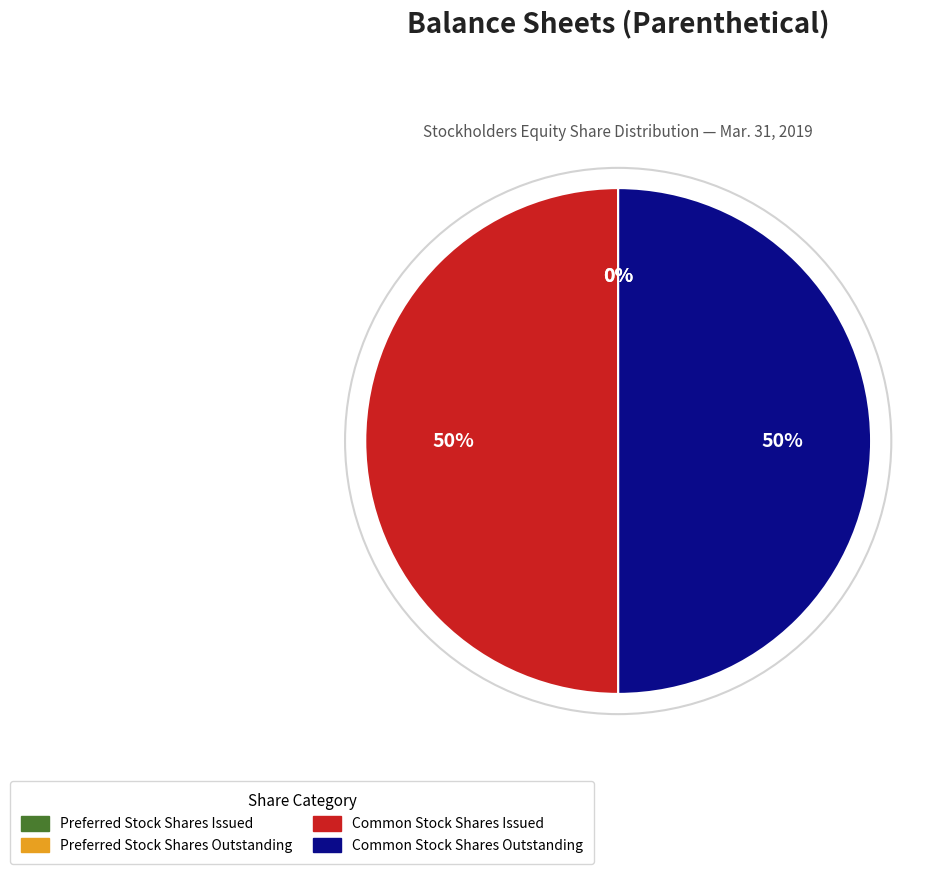

Approximately how many times larger is the value at Common Stock Shares Outstanding compared to Common Stock Shares Issued?

1.0